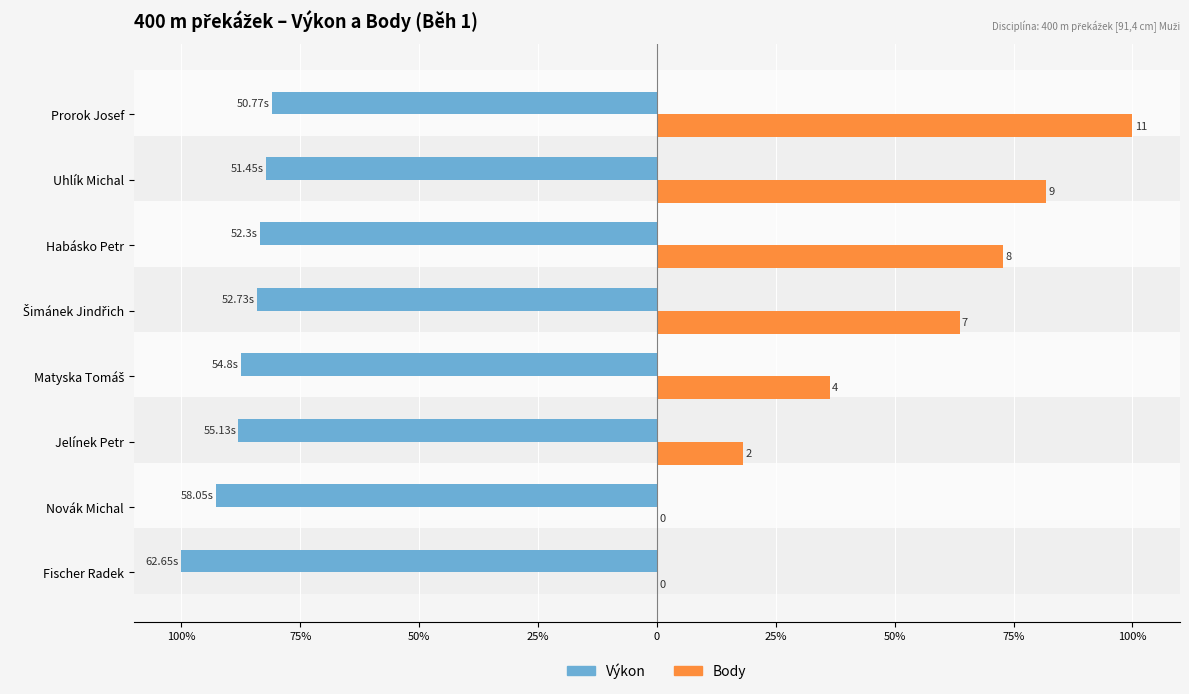

What are all the series names shown in the legend?

Výkon, Body